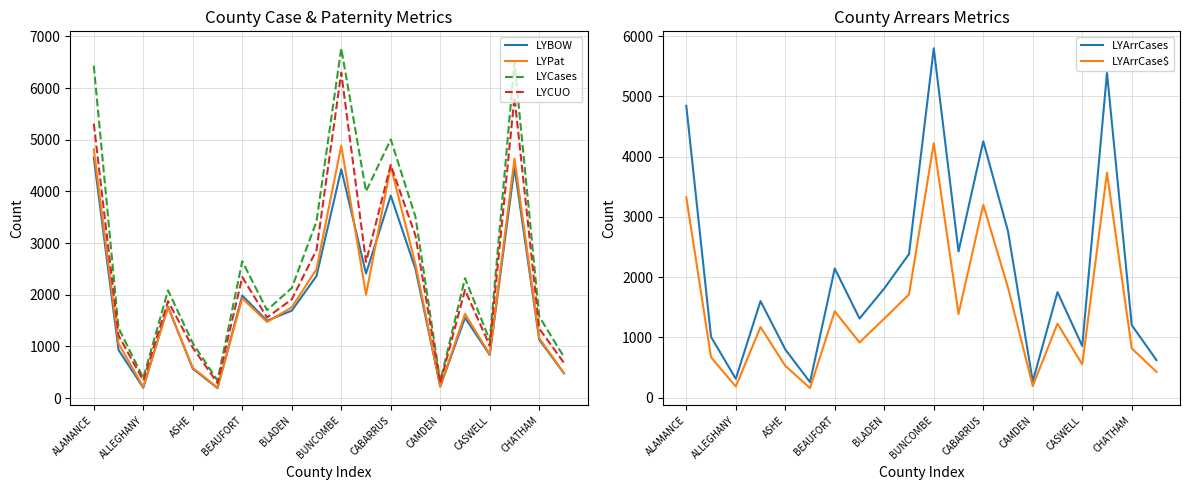

How many values in the LYArrCase$ series exceed 1230?

9